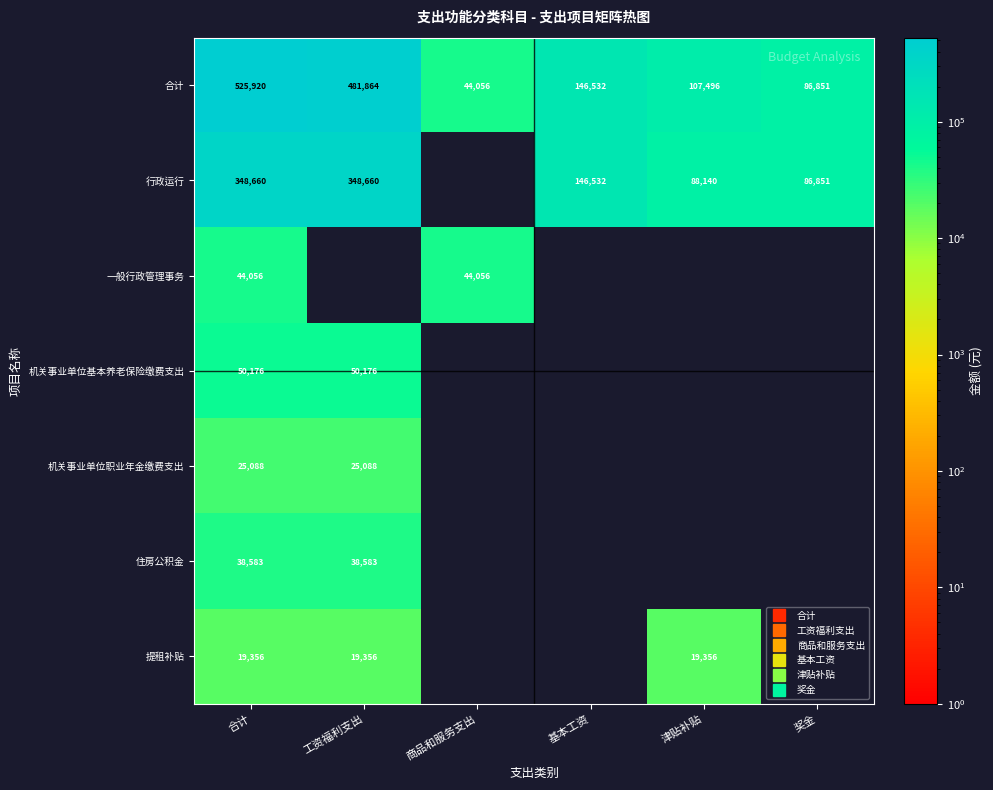

What is the minimum value shown in the chart?

19356.0